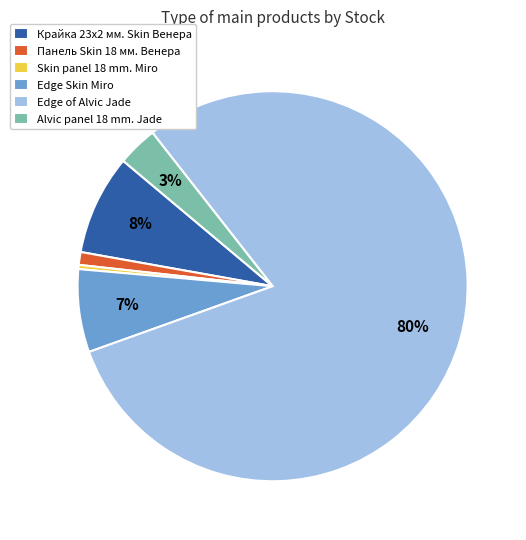

To the nearest percent, what is the average slice percentage?

17%